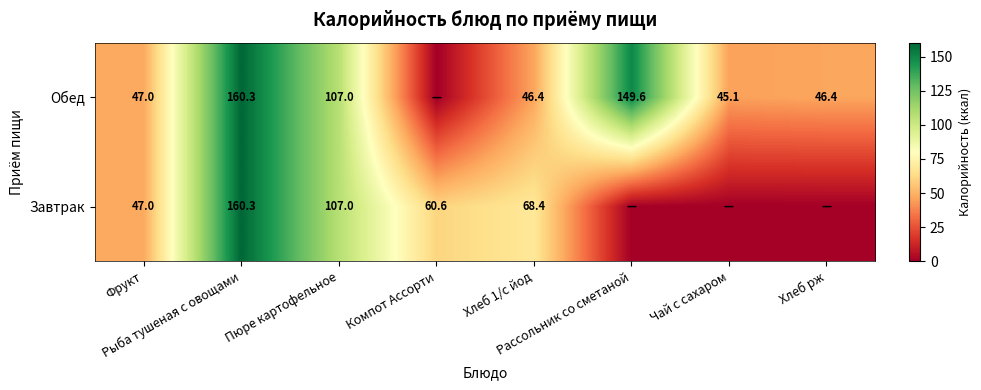

What is the sum of all Завтрак values?

443.3